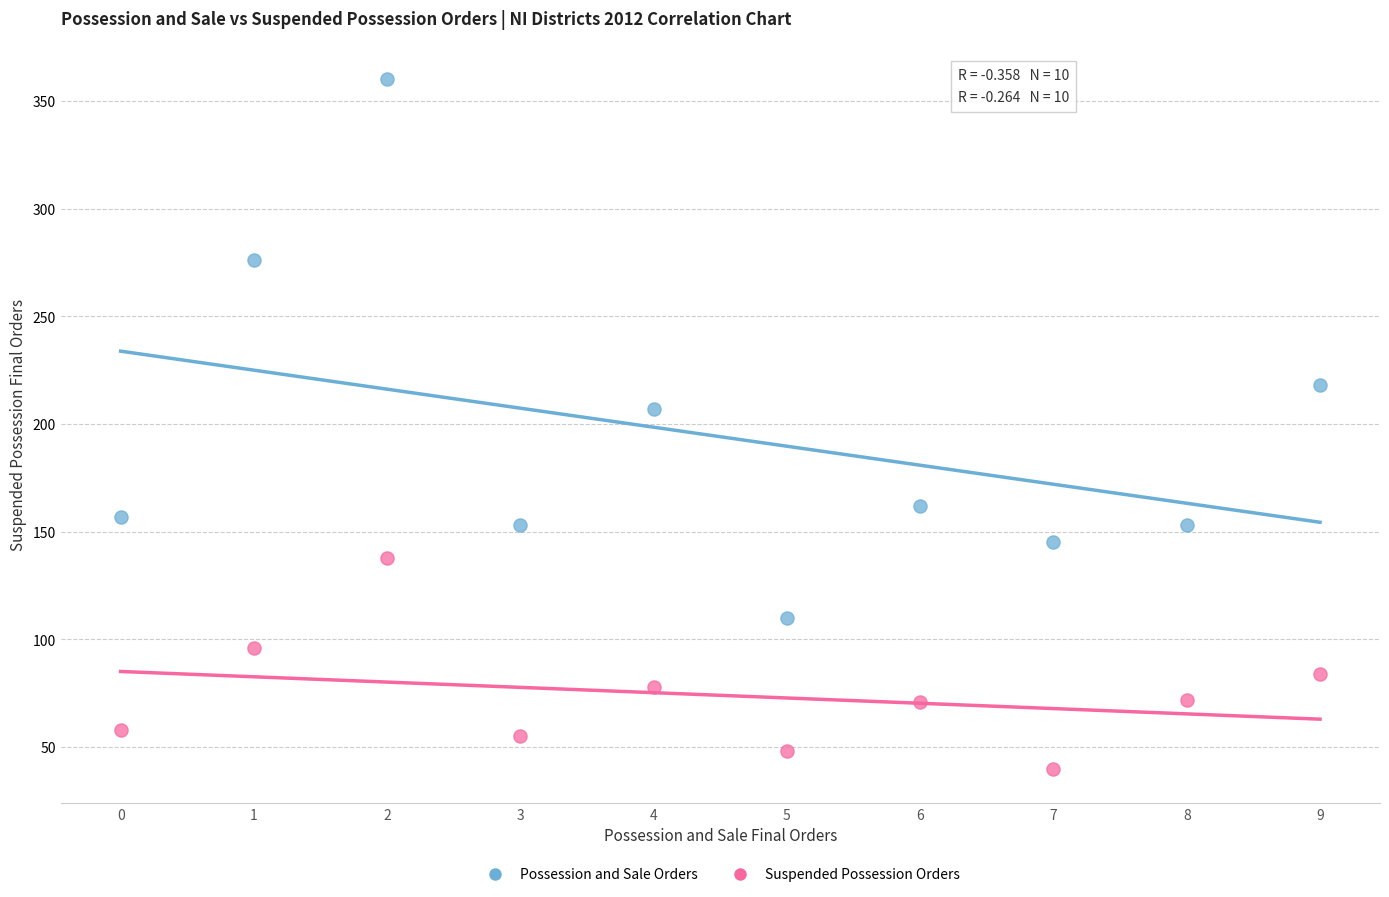

Which series reaches the minimum Y coordinate?

Suspended Possession Orders